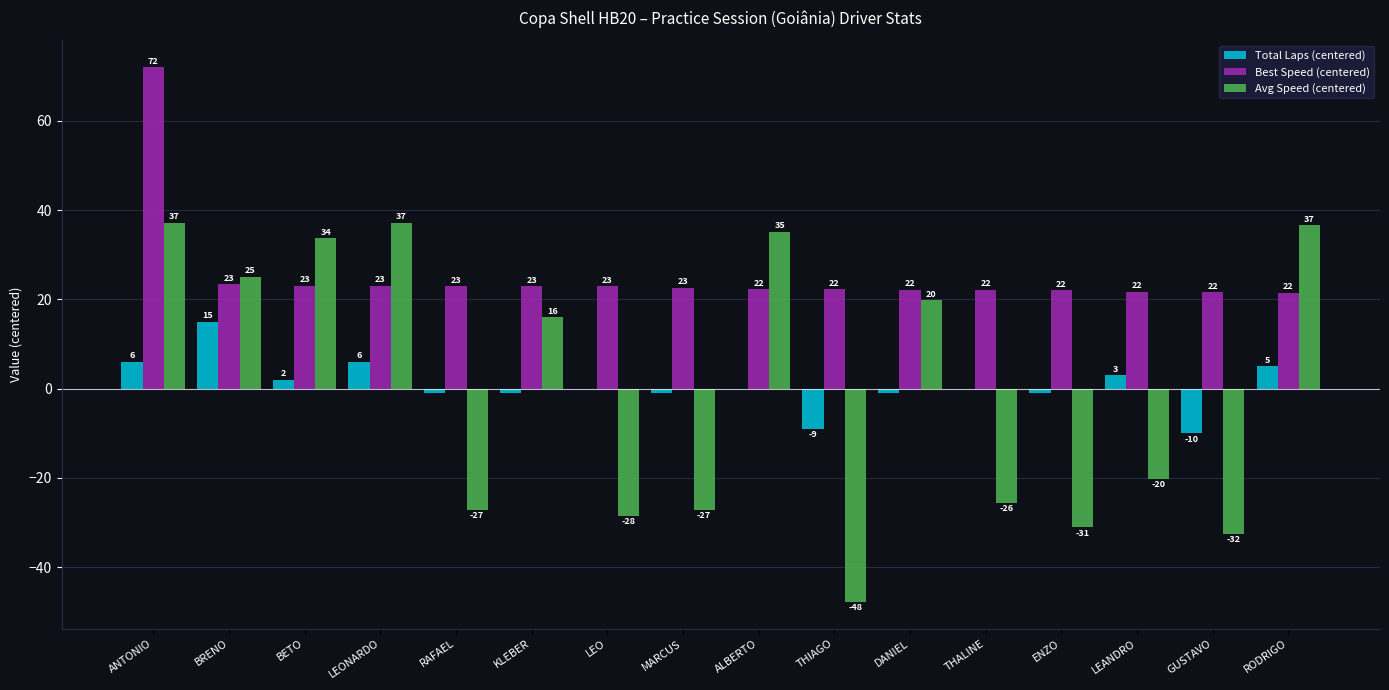

Where does the Avg Speed (centered) series first go above 15?

ANTONIO